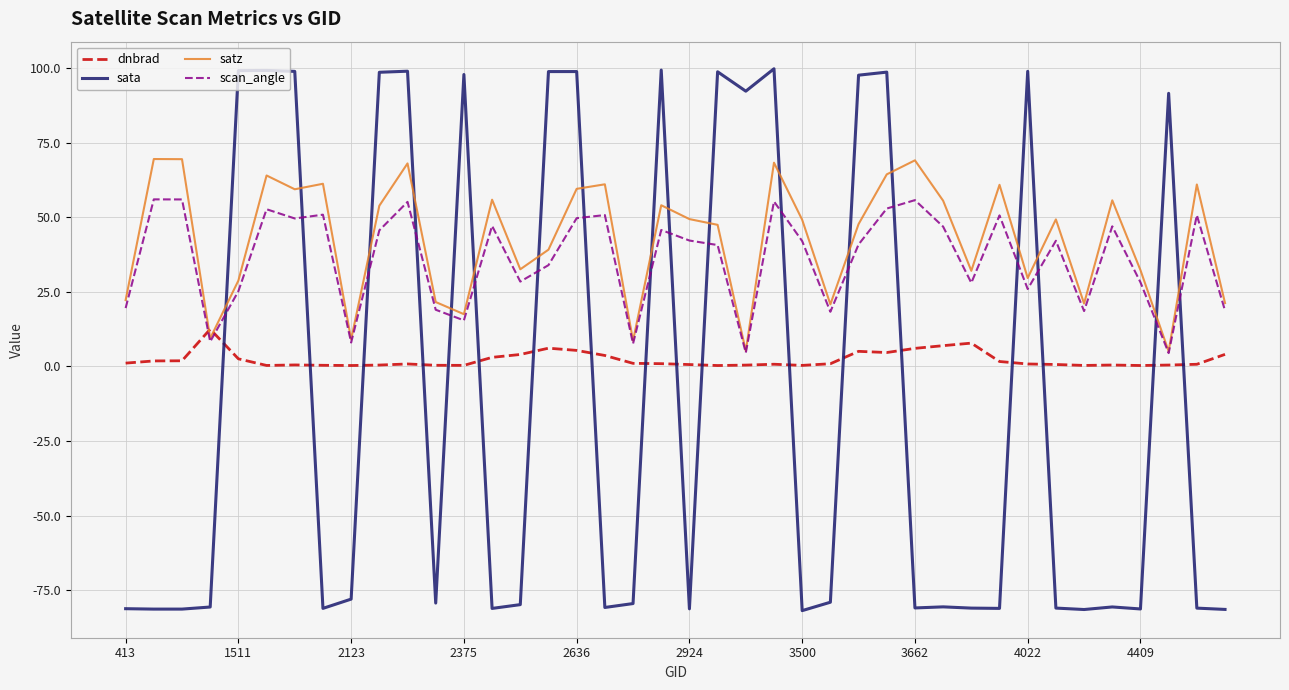

Rank the series by their maximum value, from lowest to highest.

dnbrad, scan_angle, satz, sata